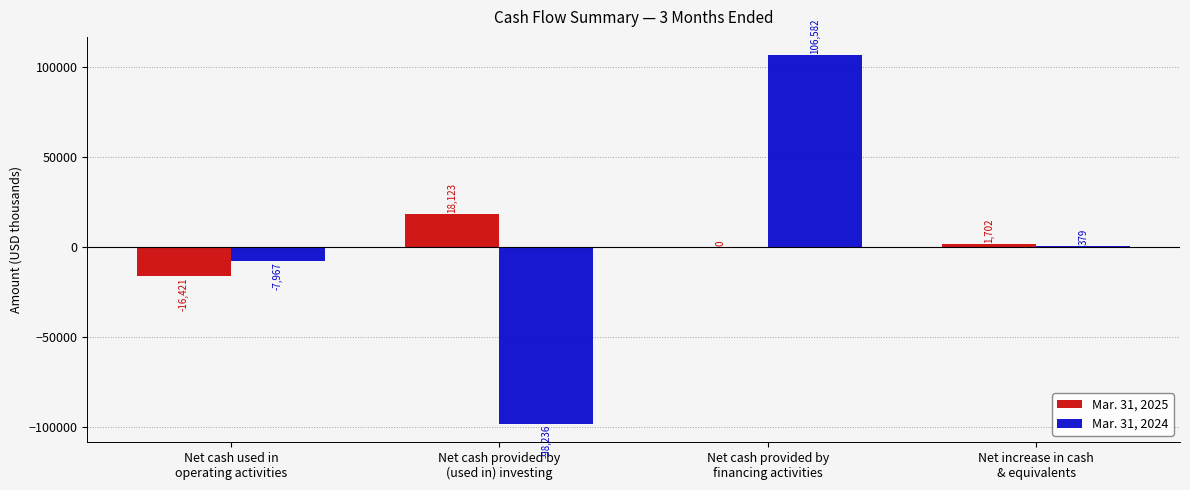

At which label is Mar. 31, 2024 closest to 4173?

Net increase in cash
& equivalents